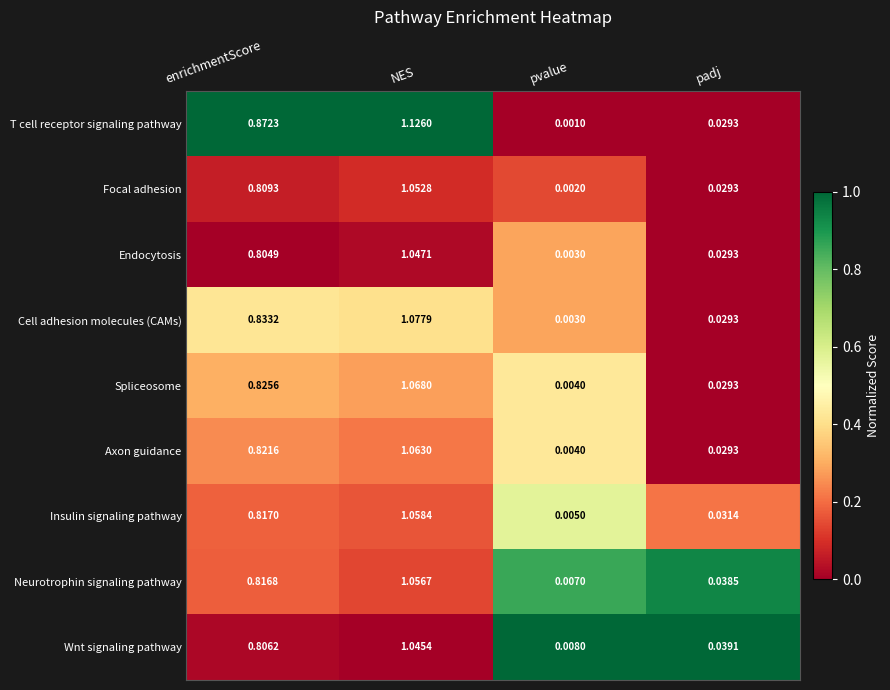

Which series has the largest total across all categories?

T cell receptor signaling pathway